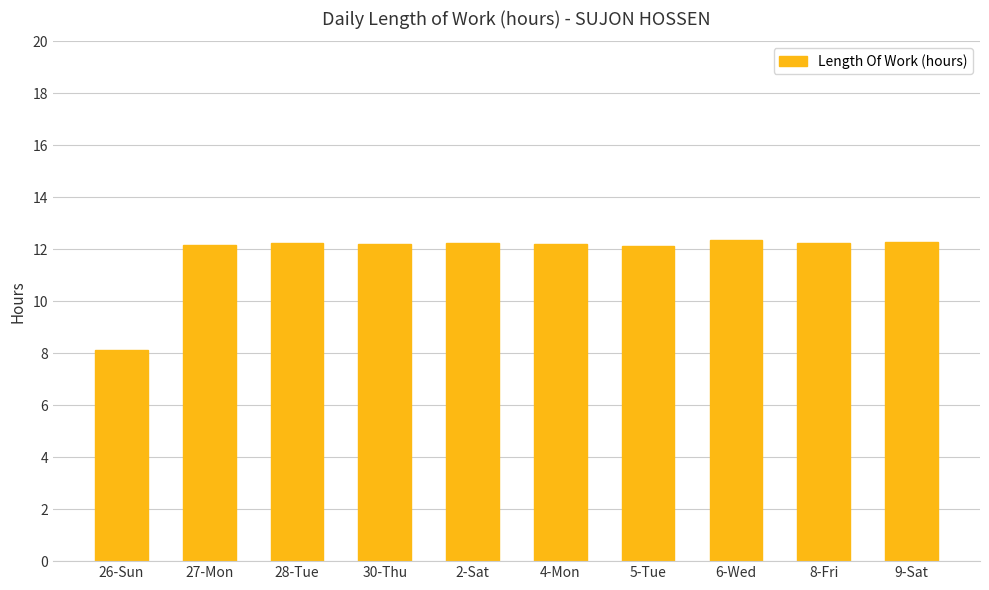

Approximately how many times larger is the value at 9-Sat compared to 27-Mon?

1.0